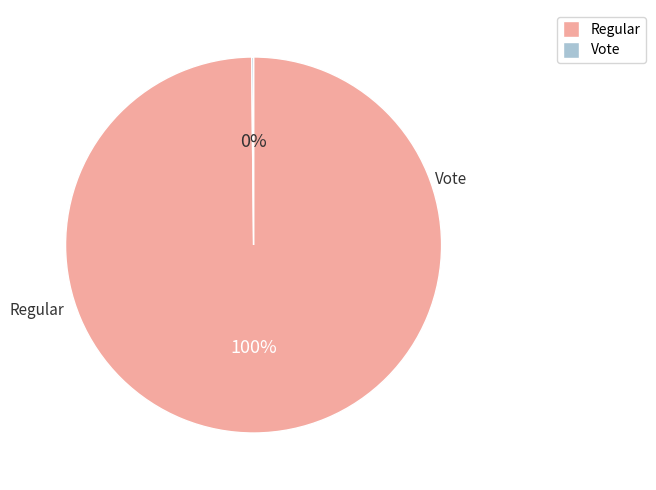

Which category accounts for the majority?

Regular